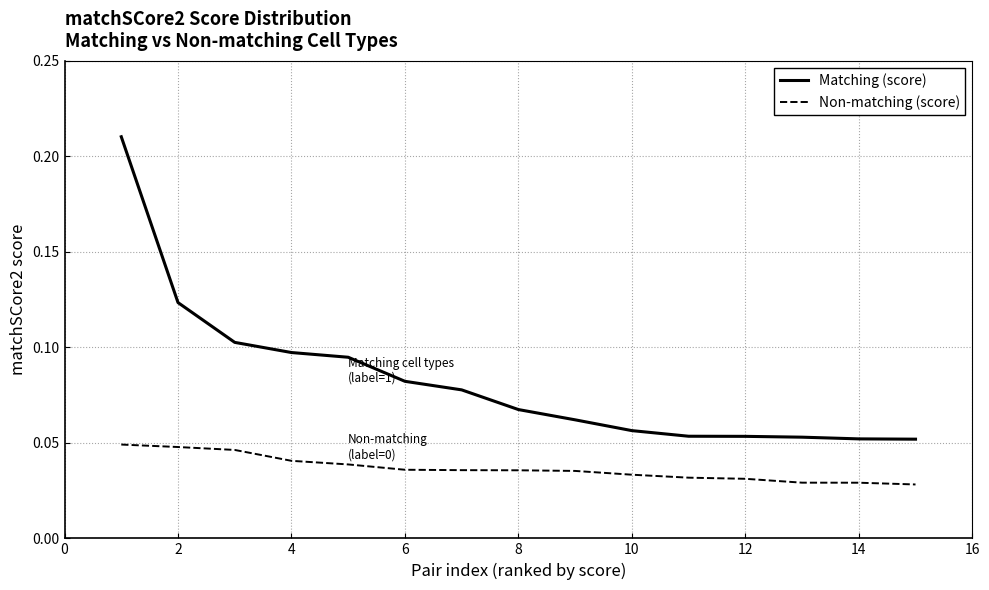

Rank the series by their maximum value, from lowest to highest.

Non-matching (score), Matching (score)